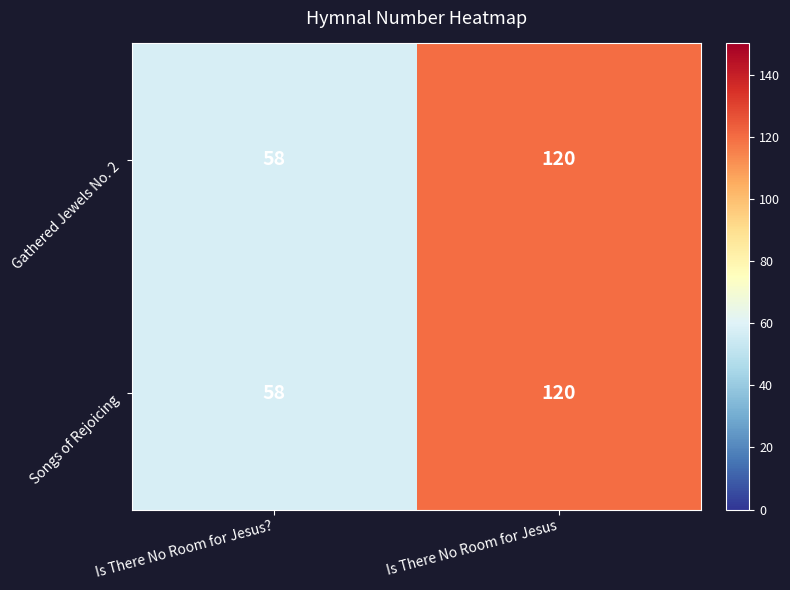

What is the sum of the Gathered Jewels No. 2 values at Is There No Room for Jesus? and Is There No Room for Jesus?

178